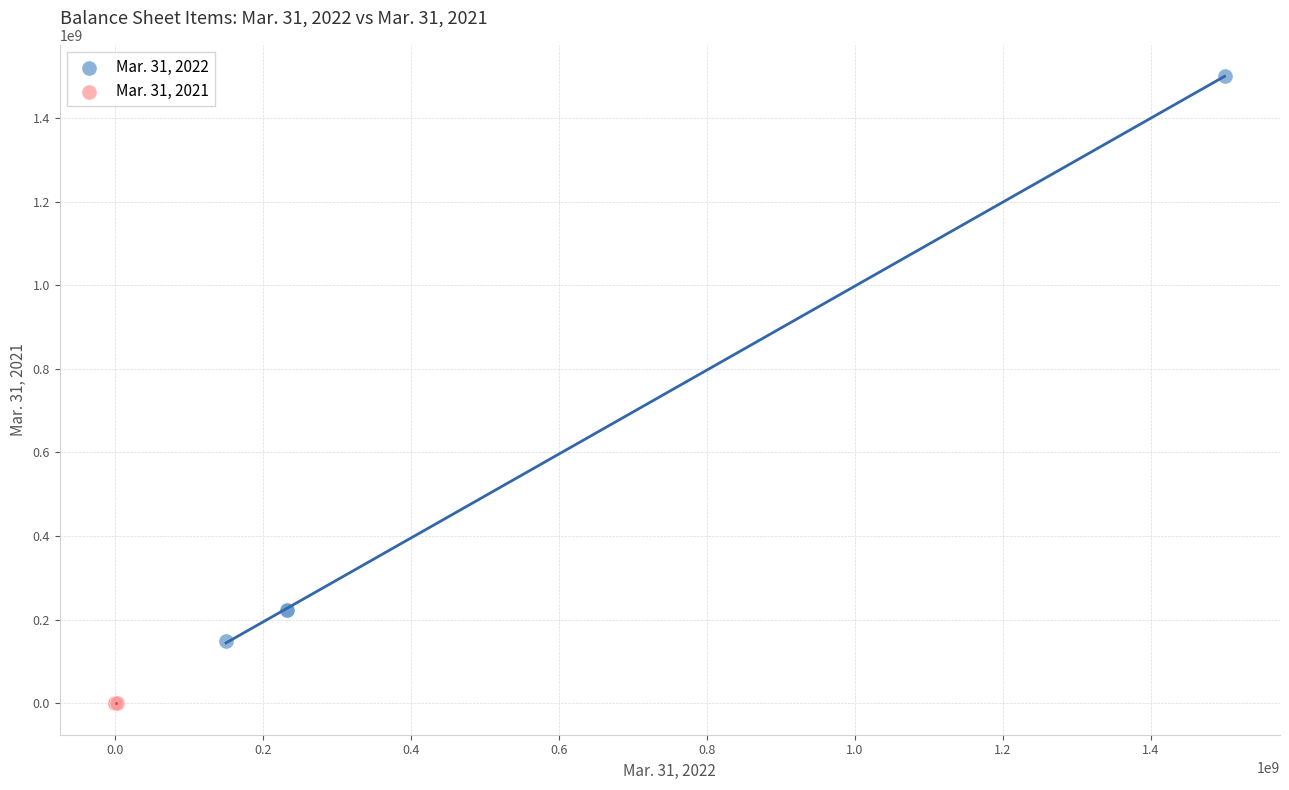

What are all the series names shown in the legend?

Mar. 31, 2022, Mar. 31, 2021